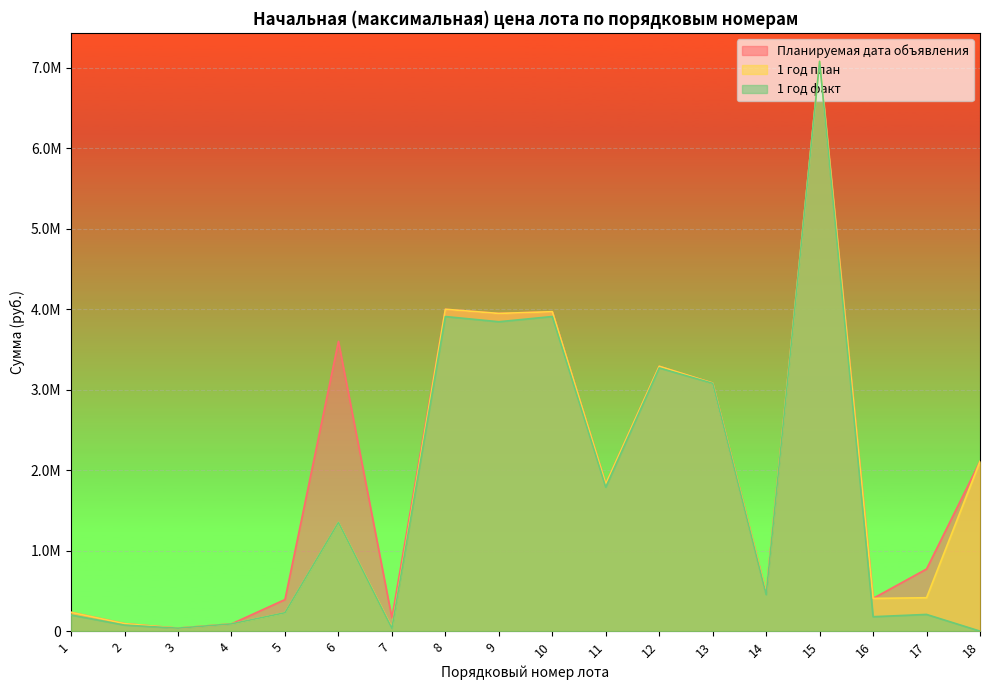

Which series has the largest total across all categories?

Планируемая дата объявления